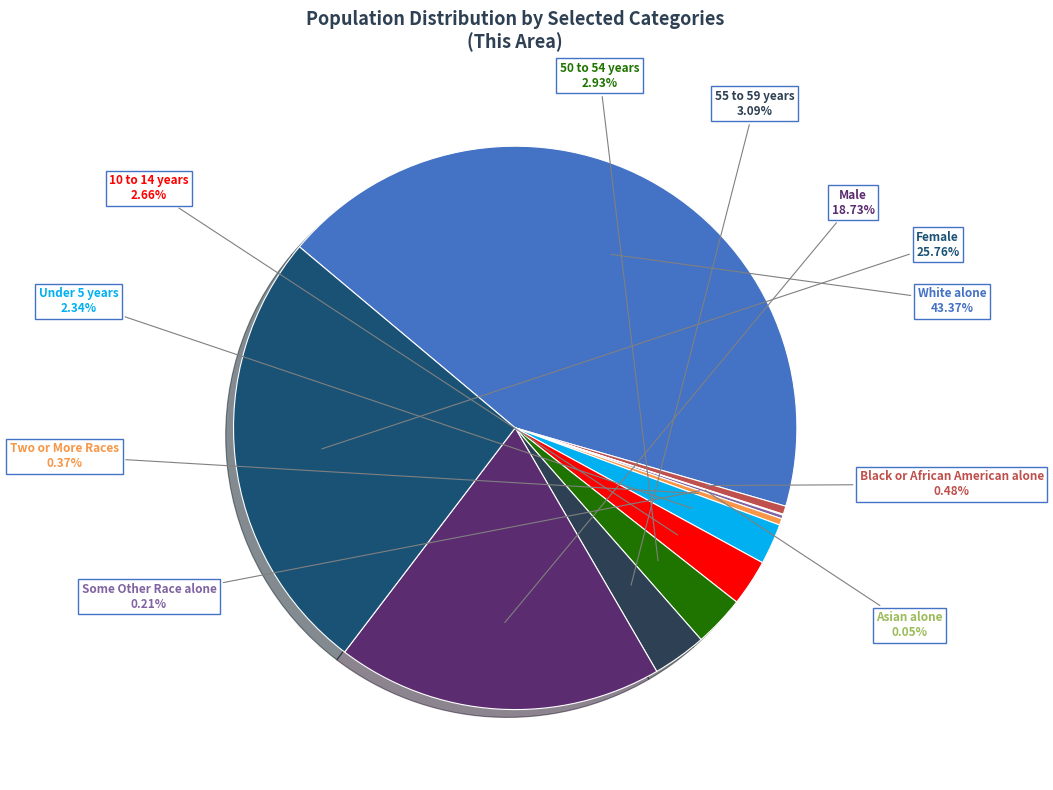

What percentage is the Male slice, to the nearest percent?

19%